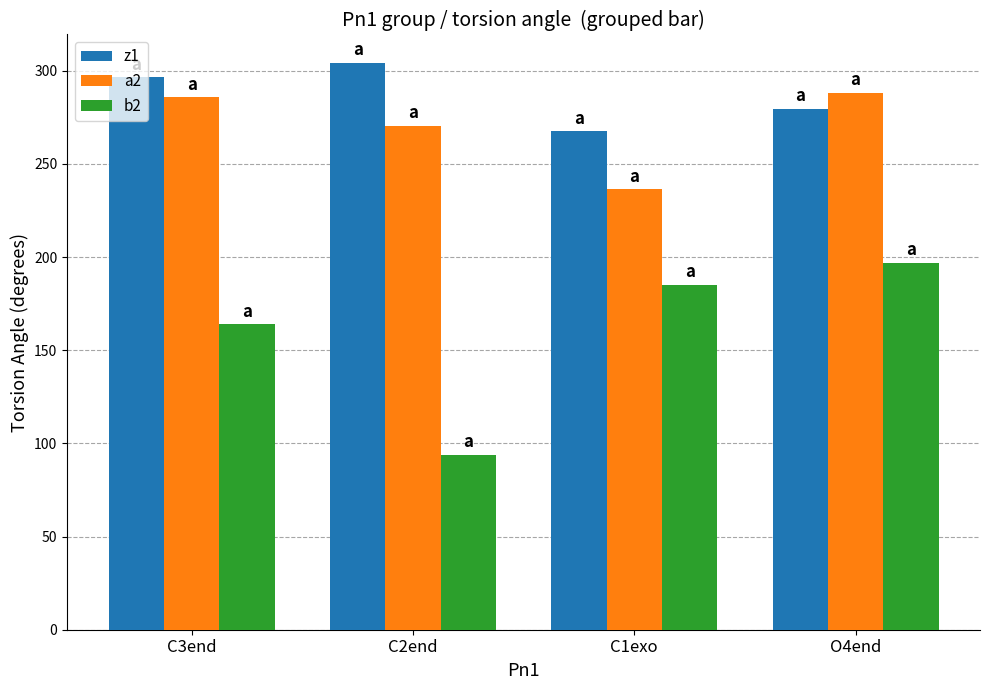

Which series has the widest spread of values?

b2